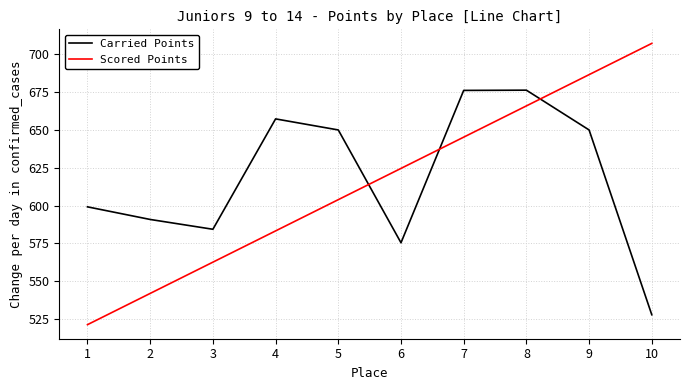

Which series changed the most between 7 and 9?

Scored Points